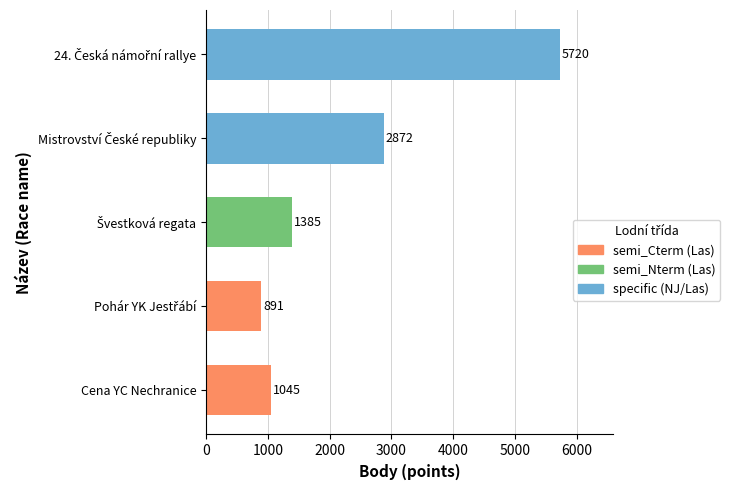

True or false: the data shows 1444 at Cena YC Nechranice.

False